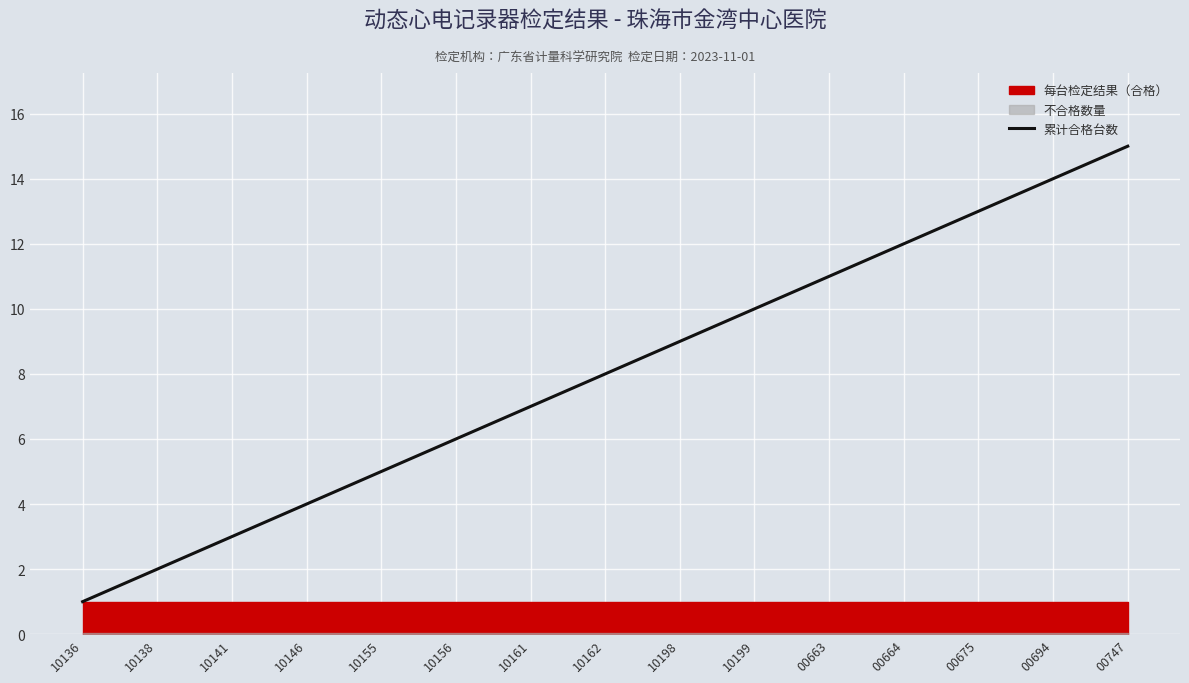

What is the label of the 1st point from the right?

00747